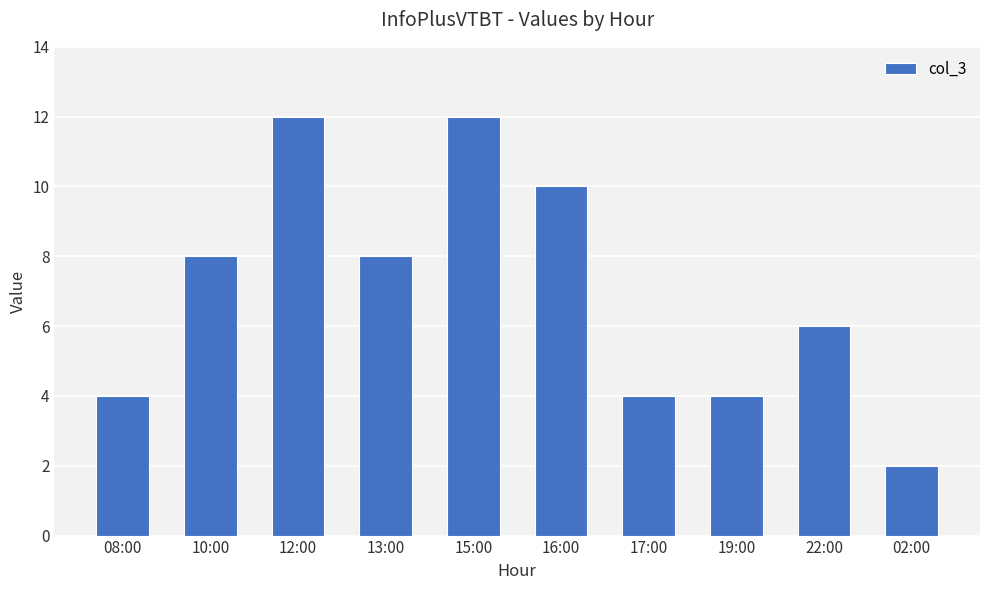

Count the number of categories in the chart.

10